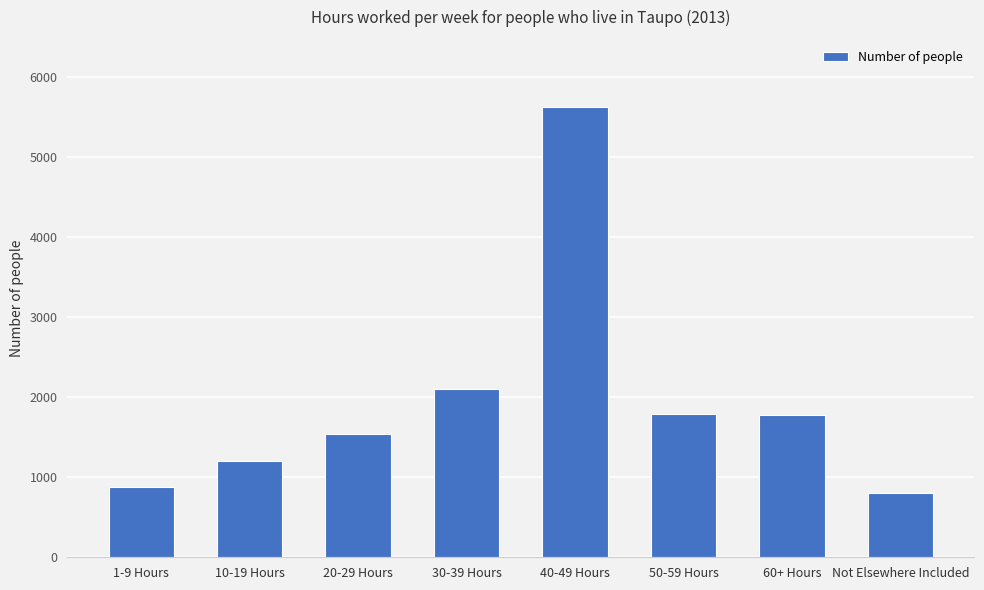

How many bars are there in total?

8